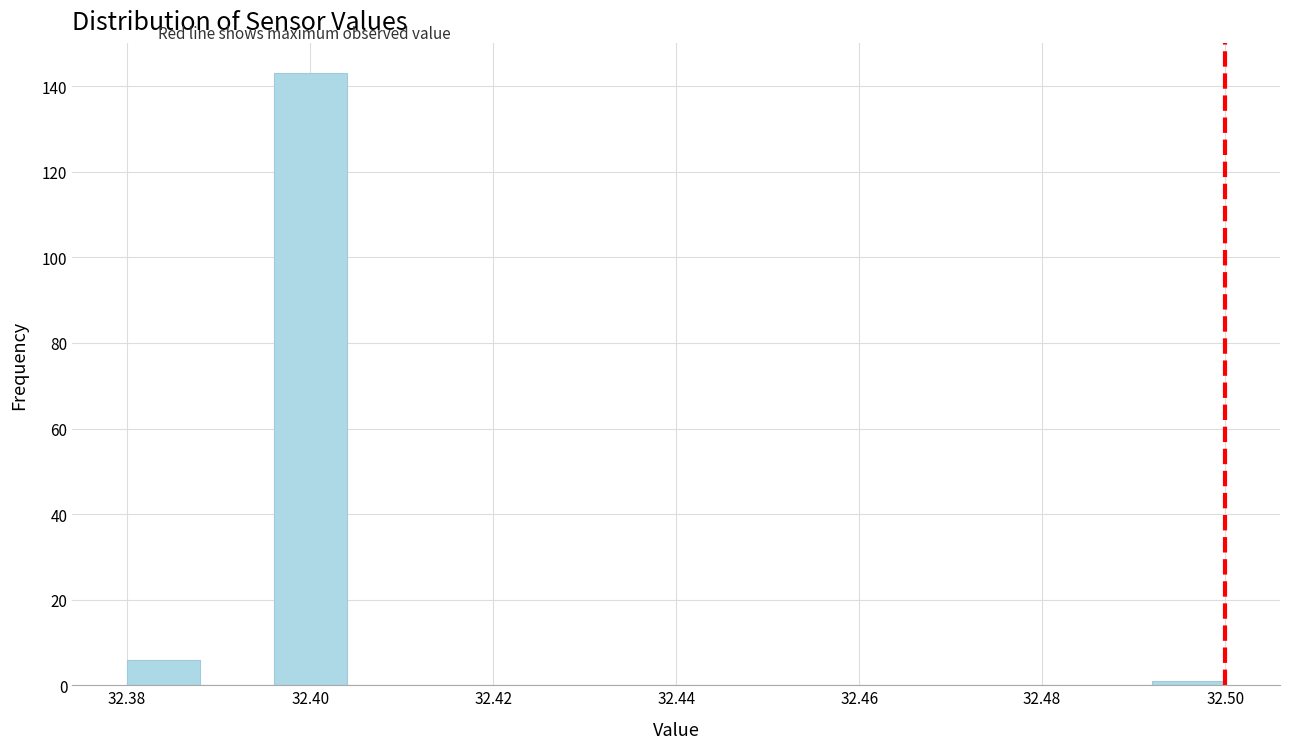

Over which range of the x-axis is the bar tallest?

32.396 to 32.404